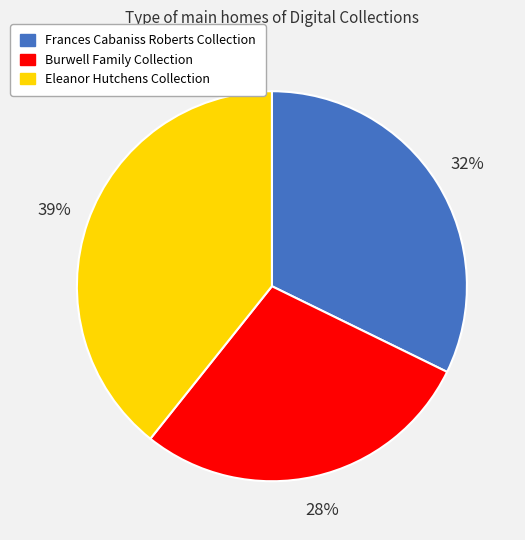

Do Frances Cabaniss Roberts Collection and Eleanor Hutchens Collection together represent more than half of the pie?

Yes